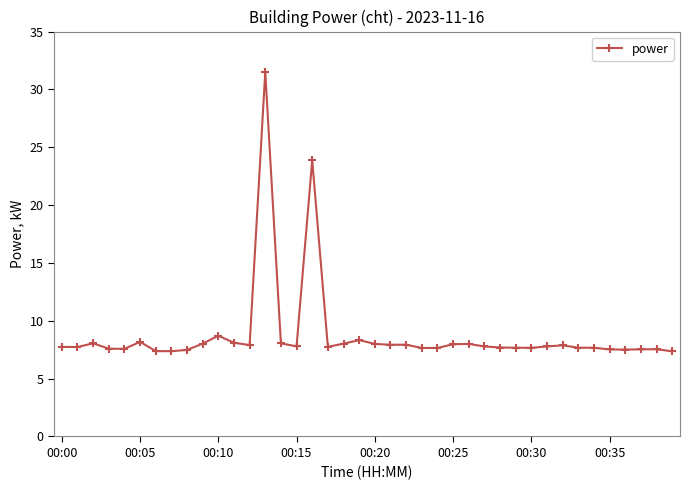

What is the value of the 5th point from the left?

7.6